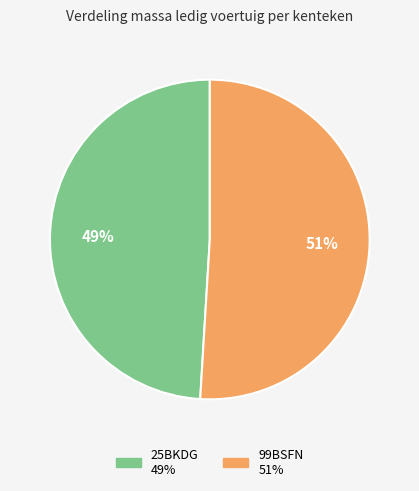

To the nearest percent, what is the average slice percentage?

50%